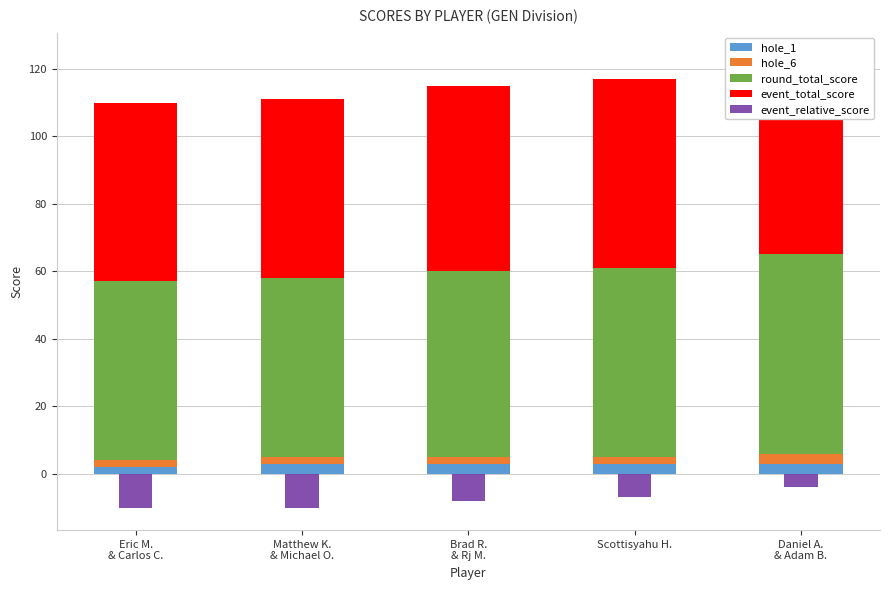

True or false: hole_1 has a value of 3 at Daniel A.
& Adam B..

True